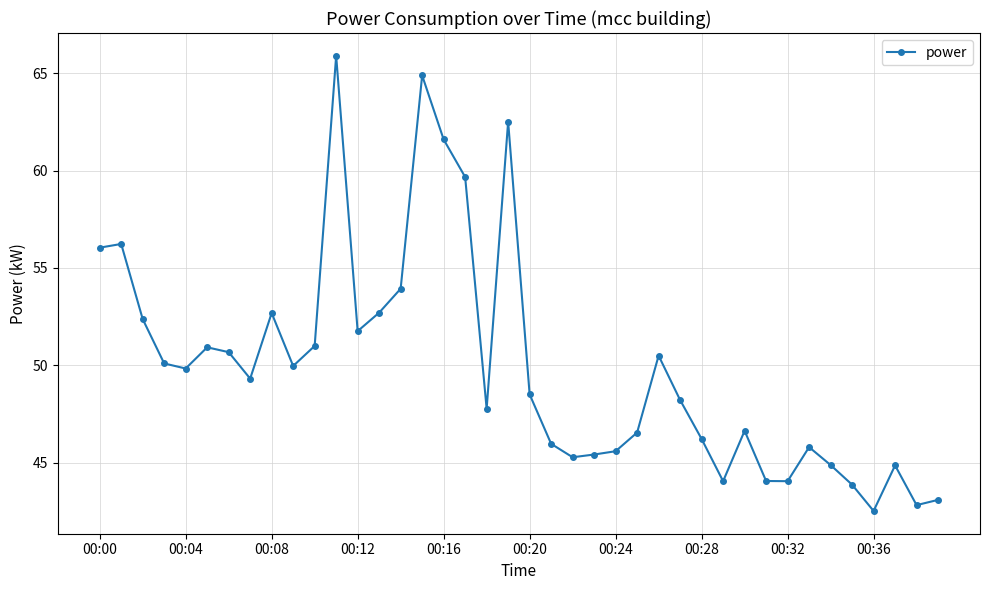

What is the difference between the second highest and second lowest values?

22.1